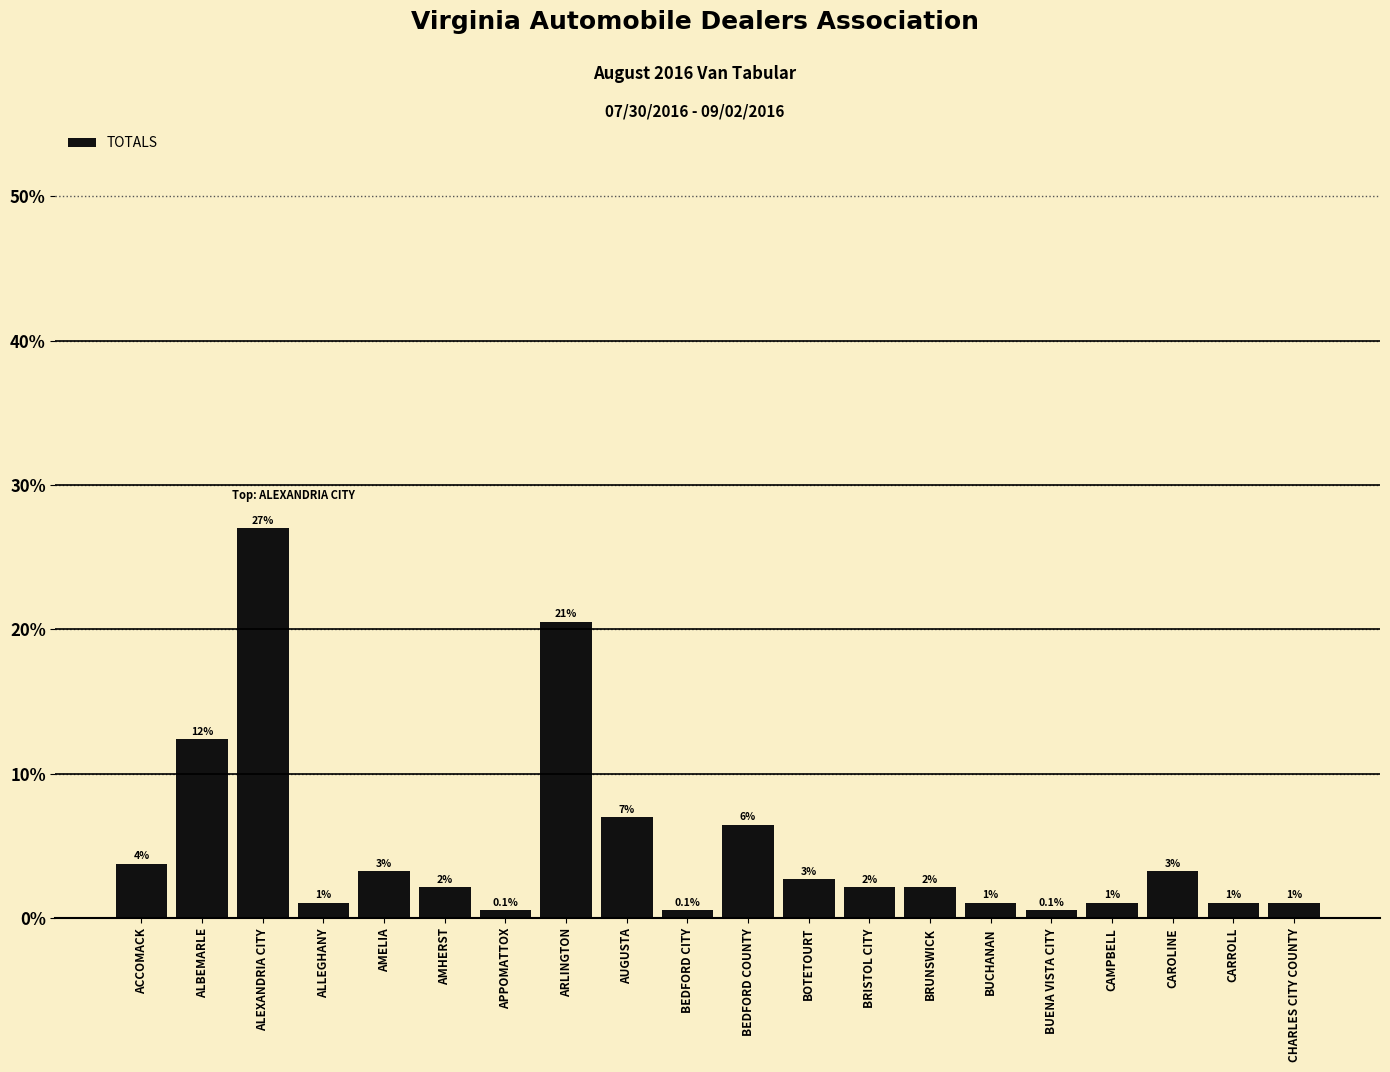

Are the bars horizontal?

No